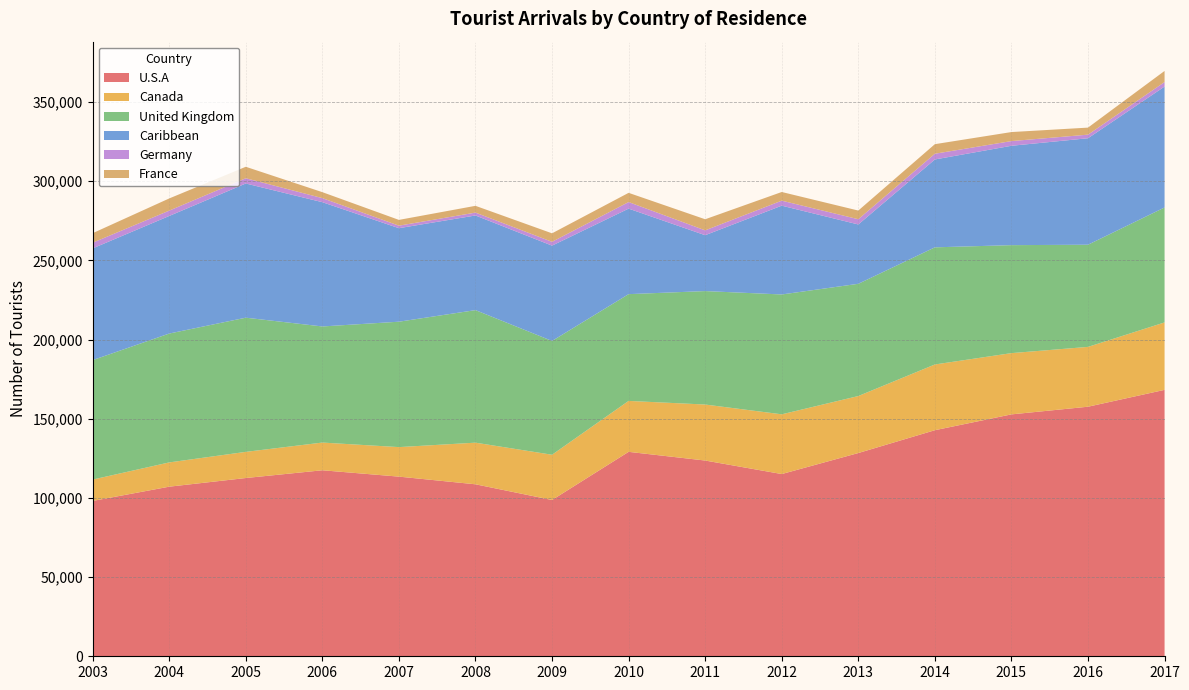

Reading left to right, list all the values displayed in this chart.

U.S.A: 2003=98078	2004=107089	2005=112557	2006=117450	2007=113433	2008=108596	2009=98685	2010=129085	2011=123599	2012=115065	2013=128331	2014=142746	2015=152738	2016=157576	2017=168223
Canada: 2003=13494	2004=15315	2005=16506	2006=17491	2007=18640	2008=26279	2009=28563	2010=32154	2011=35359	2012=37709	2013=35985	2014=41502	2015=38677	2016=37772	2017=42578
United Kingdom: 2003=75426	2004=81370	2005=84725	2006=73312	2007=79180	2008=83693	2009=71853	2010=67417	2011=71635	2012=75677	2013=70868	2014=73960	2015=68175	2016=64514	2017=72580
Caribbean: 2003=70543	2004=74242	2005=84729	2006=78464	2007=59049	2008=59757	2009=60183	2010=53998	2011=35279	2012=56067	2013=37465	2014=55484	2015=62745	2016=67226	2017=76349
Germany: 2003=3582	2004=3382	2005=3318	2006=2569	2007=1592	2008=1823	2009=2416	2010=4142	2011=3063	2012=3165	2013=3316	2014=3622	2015=2963	2016=2272	2017=2848
France: 2003=6017	2004=7682	2005=7241	2006=3764	2007=3642	2008=4271	2009=5356	2010=5822	2011=7002	2012=5467	2013=5464	2014=6032	2015=5698	2016=4440	2017=7012